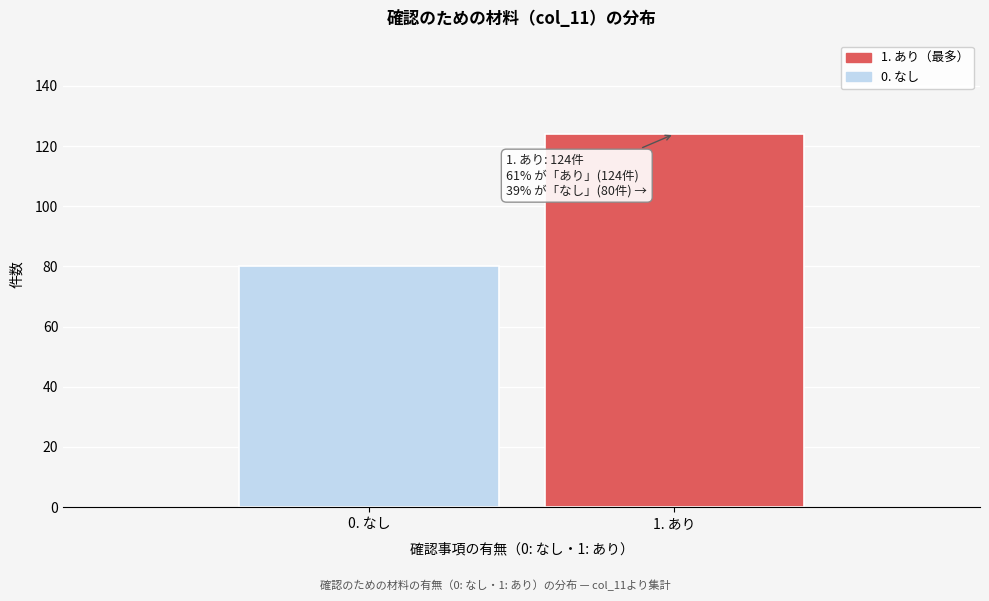

Reading left to right, extract all data points from this chart.

80	124